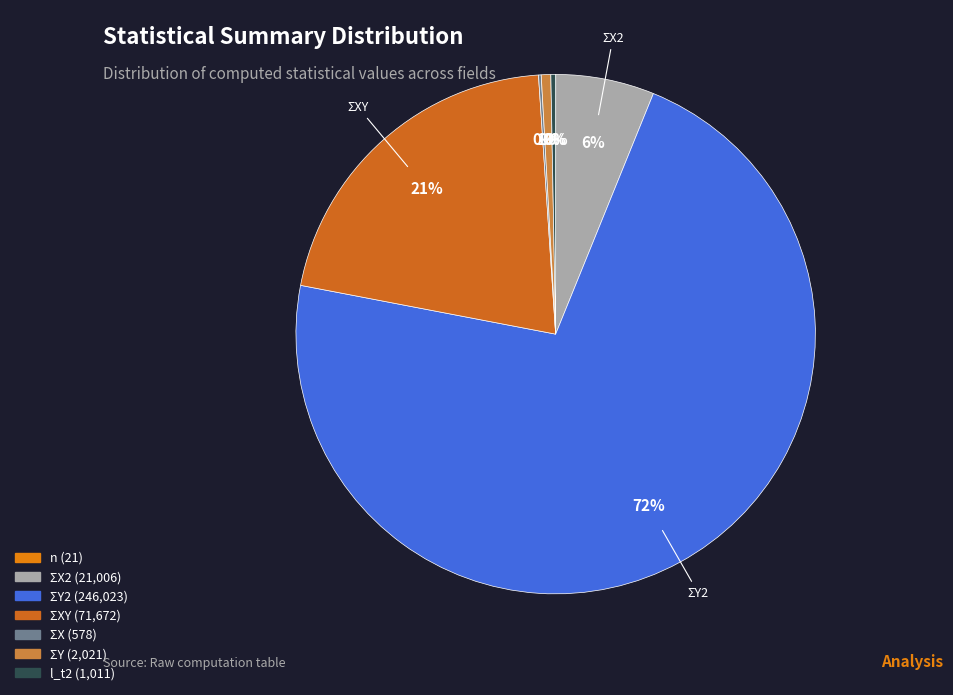

What is the largest slice in the pie chart?

ΣY2